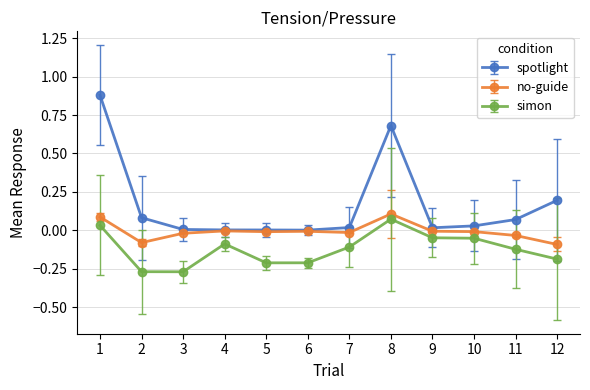

Which series has the largest range (max minus min)?

spotlight